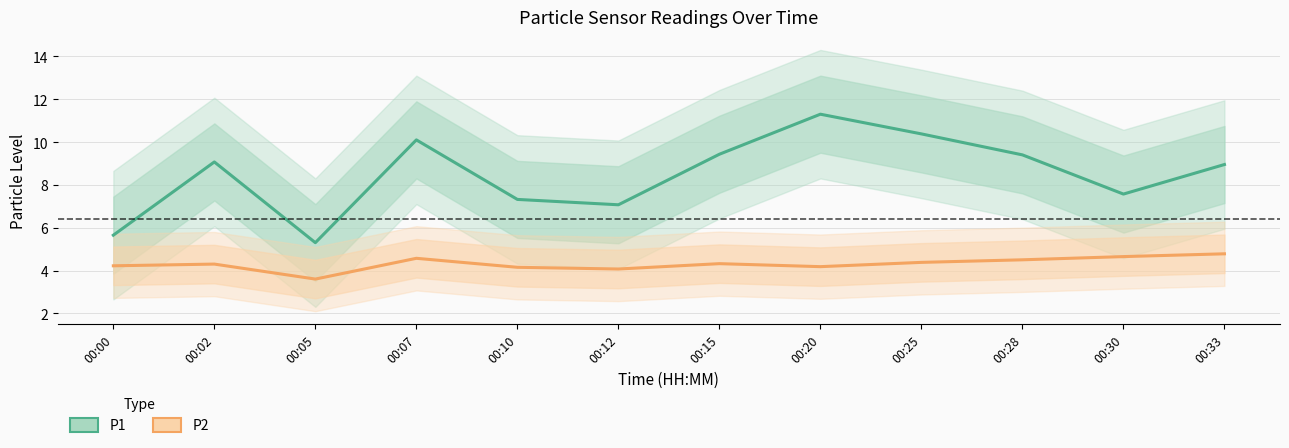

Read the P1 value at 00:25.

10.4